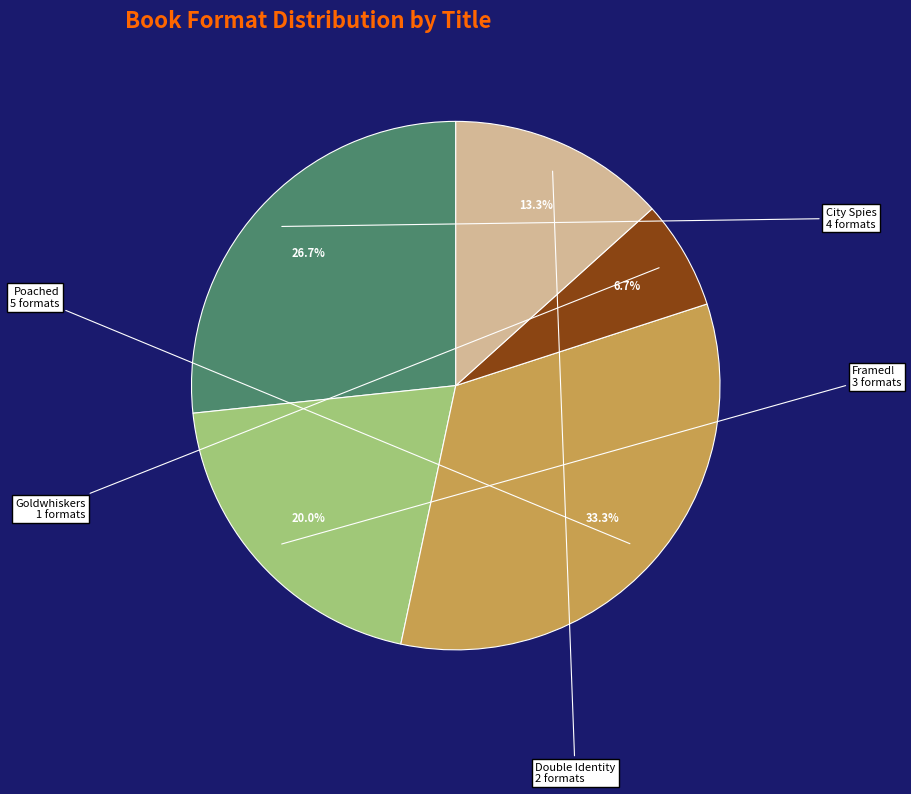

Count the number of slices in the pie.

5